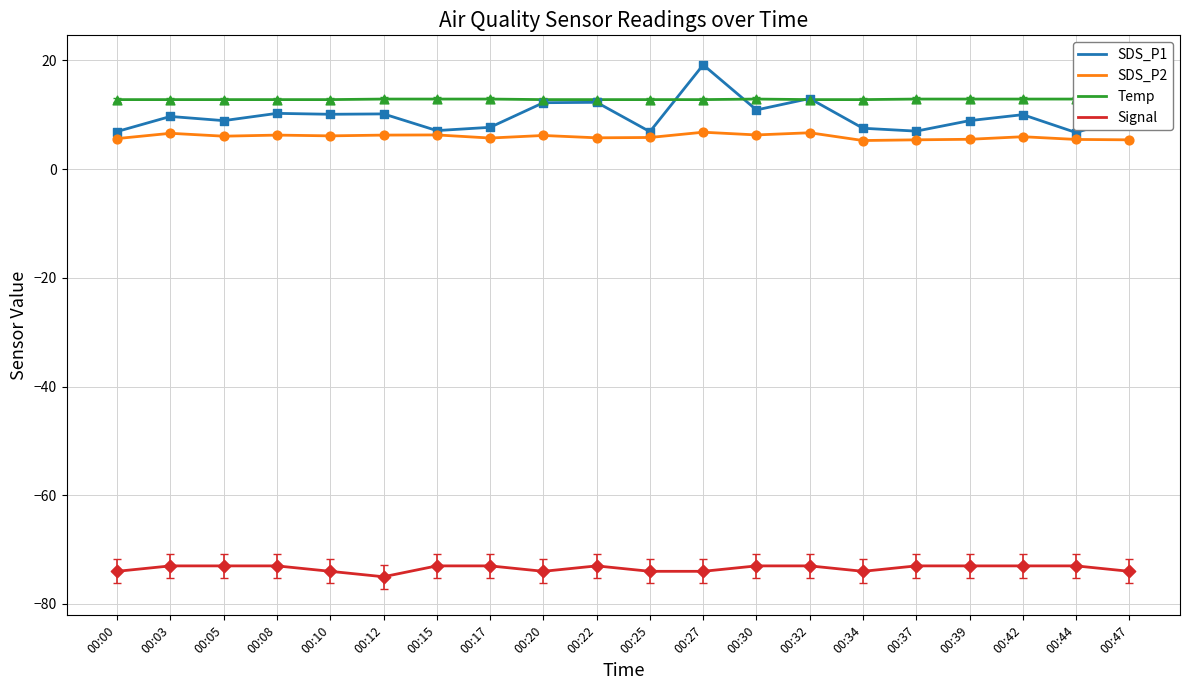

What are all the series names shown in the legend?

SDS_P1, SDS_P2, Temp, Signal